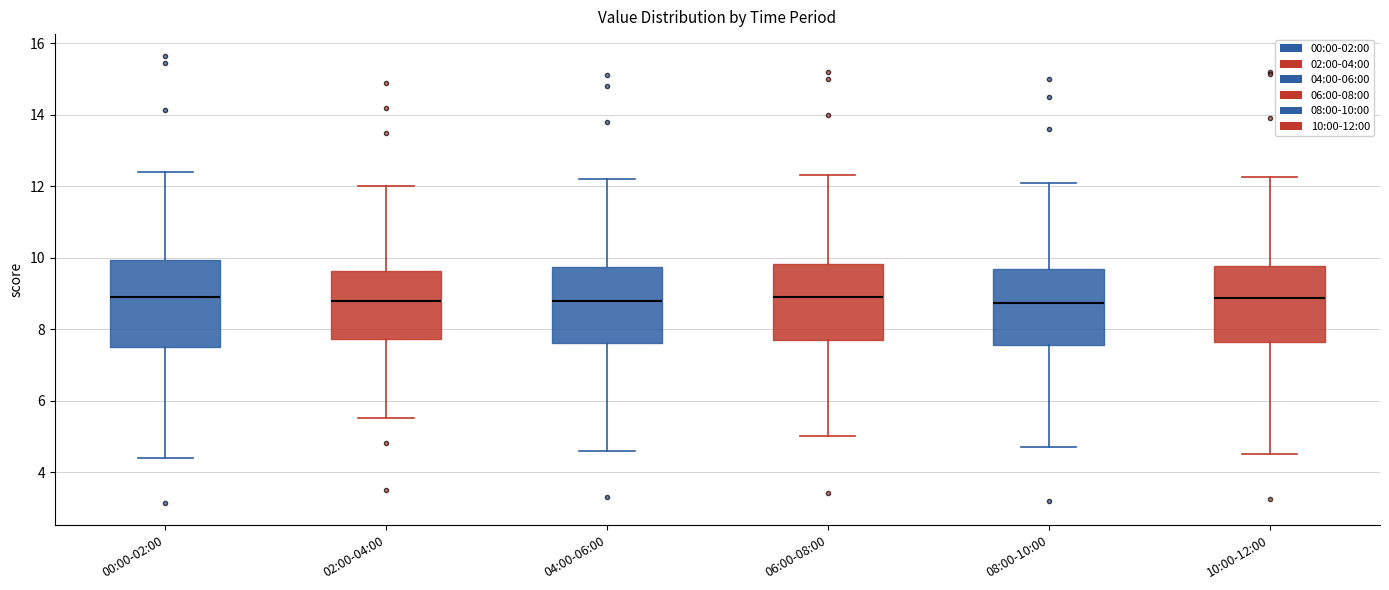

Reading left to right, read every box against the y-axis: the position of its median line, the range the box covers, and the ends of its whiskers. The values are not printed on the chart, so give them approximately, as read against the axis.

00:00-02:00: median 9.0, box 7.4 to 10.0, whiskers 4.4 to 12.4
02:00-04:00: median 8.8, box 7.8 to 9.6, whiskers 5.6 to 12.0
04:00-06:00: median 8.8, box 7.6 to 9.8, whiskers 4.6 to 12.2
06:00-08:00: median 9.0, box 7.8 to 9.8, whiskers 5.0 to 12.4
08:00-10:00: median 8.8, box 7.6 to 9.6, whiskers 4.8 to 12.2
10:00-12:00: median 8.8, box 7.6 to 9.8, whiskers 4.6 to 12.2